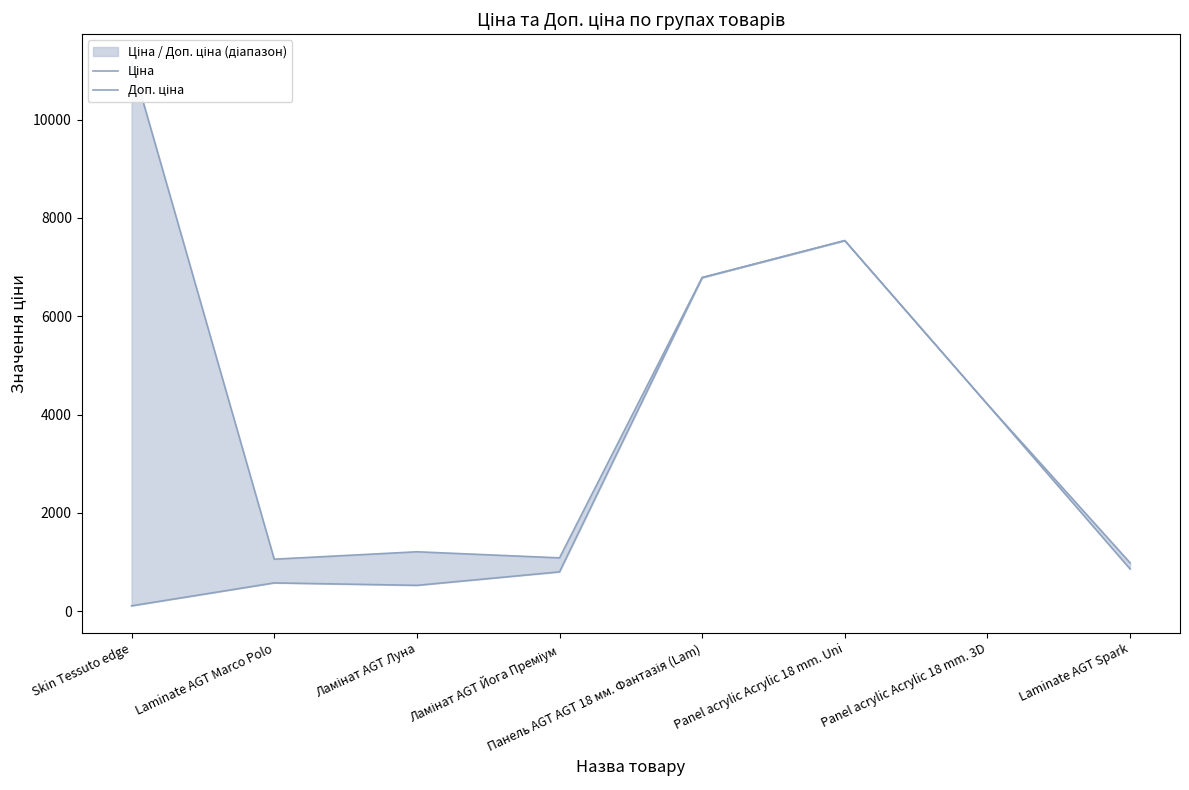

True or false: Ціна and Доп. ціна intersect in this chart.

False